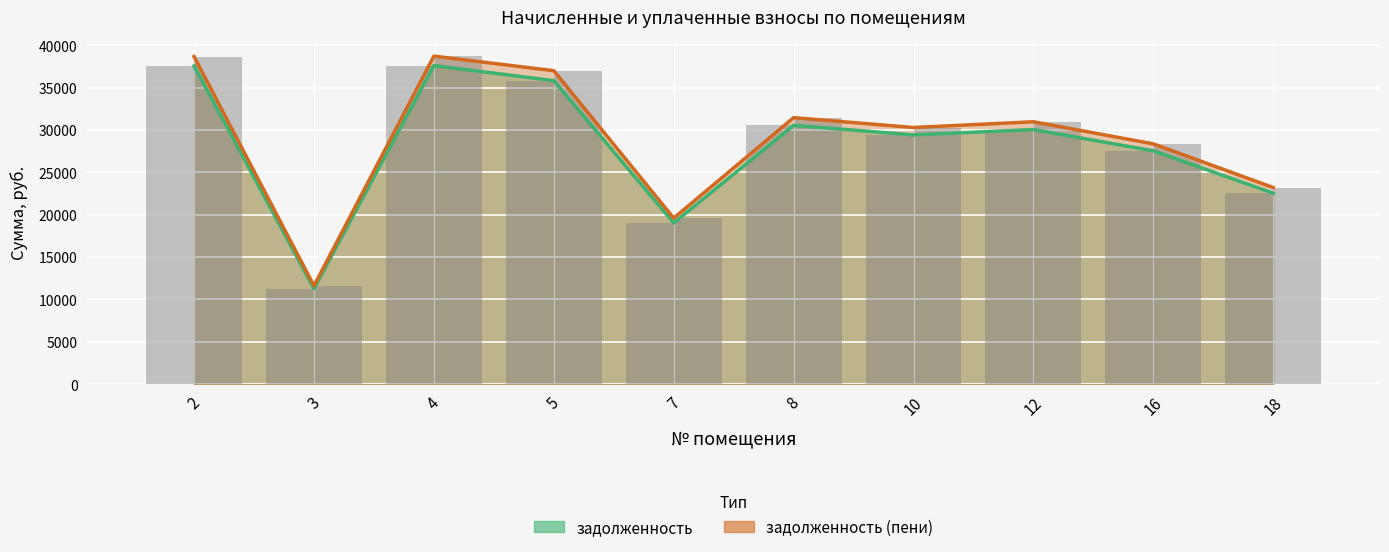

What is the value of the задолженность (пени) bar at the 4th from the left?

37012.3